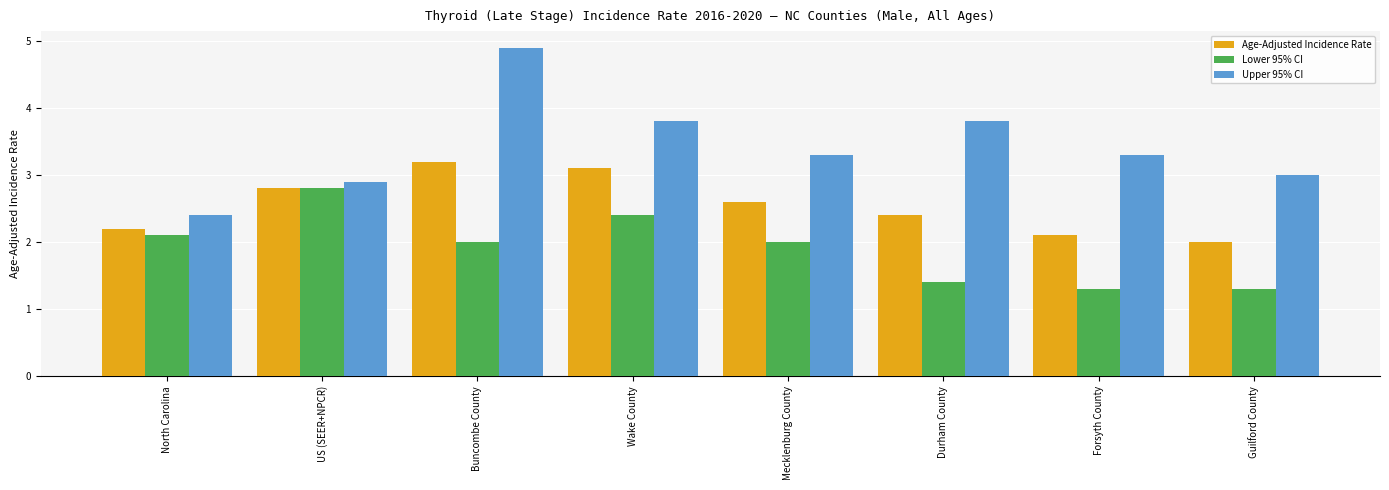

At Wake County, list the series in order from smallest to largest.

Lower 95% CI, Age-Adjusted Incidence Rate, Upper 95% CI